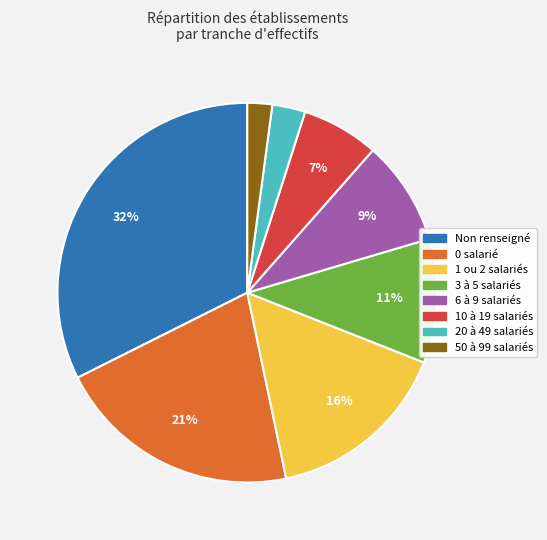

To the nearest percent, what portion does 20 à 49 salariés represent?

3%